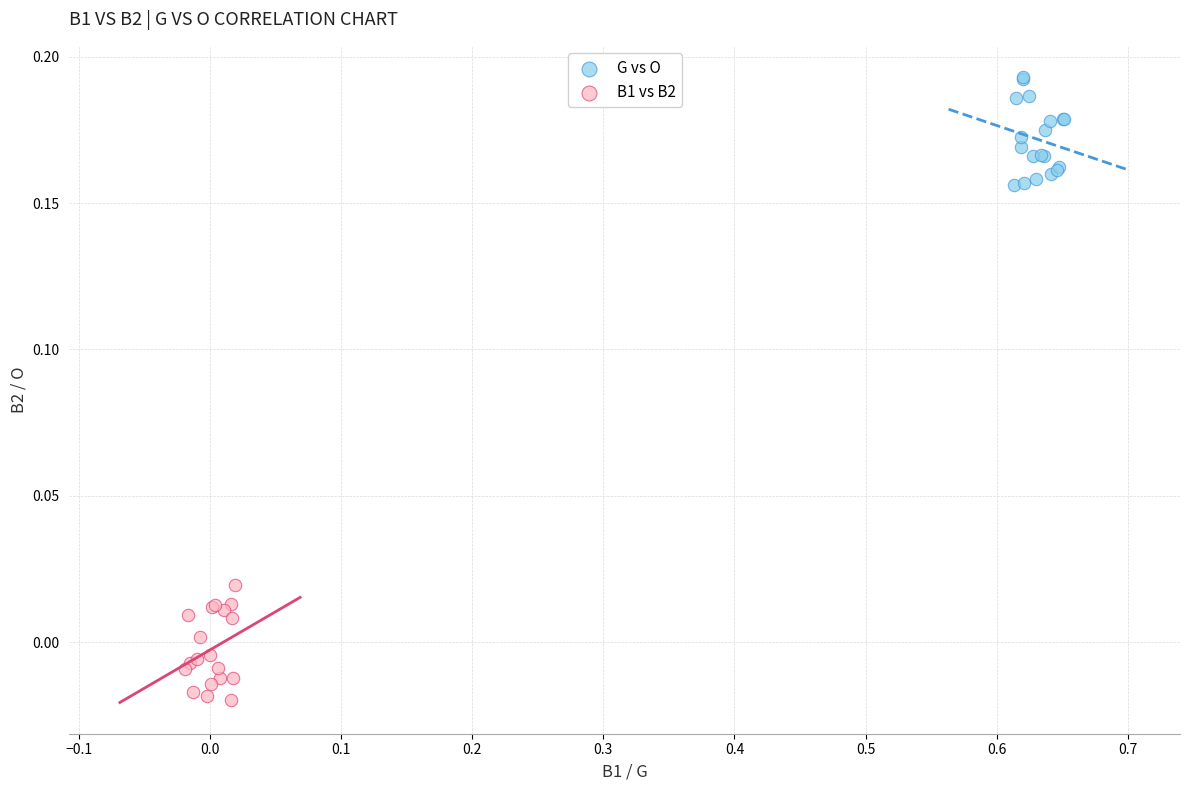

Which series contains the lowest Y value?

B1 vs B2